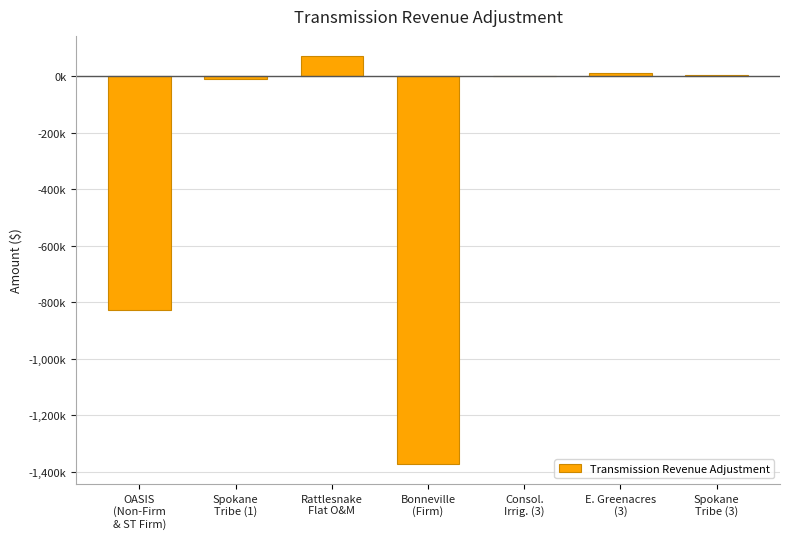

Are the bars horizontal?

No